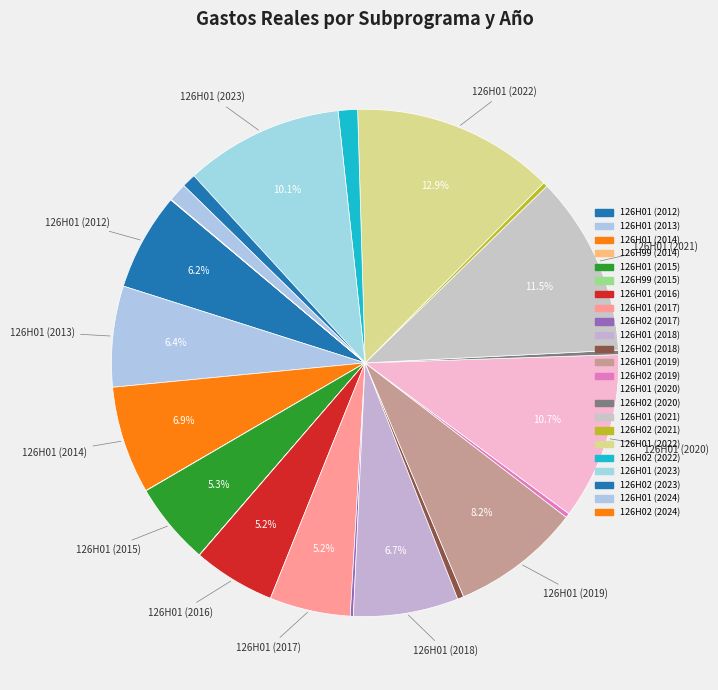

To the nearest percent, what is the difference between the largest and smallest slice percentages?

13%